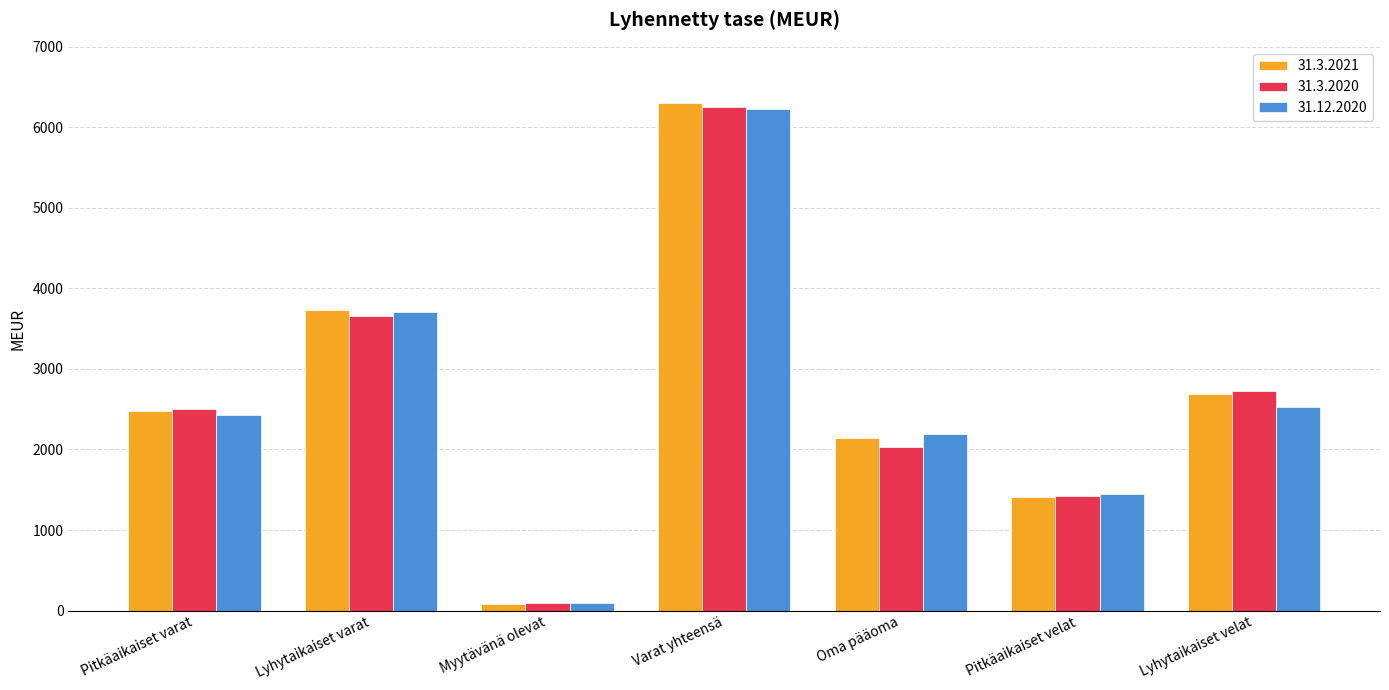

Reading left to right, extract all data points from this chart.

31.3.2021: 2483	3730	84	6297	2145	1404	2691
31.3.2020: 2498	3662	90	6249	2036	1419	2721
31.12.2020: 2427	3706	99	6232	2188	1451	2524